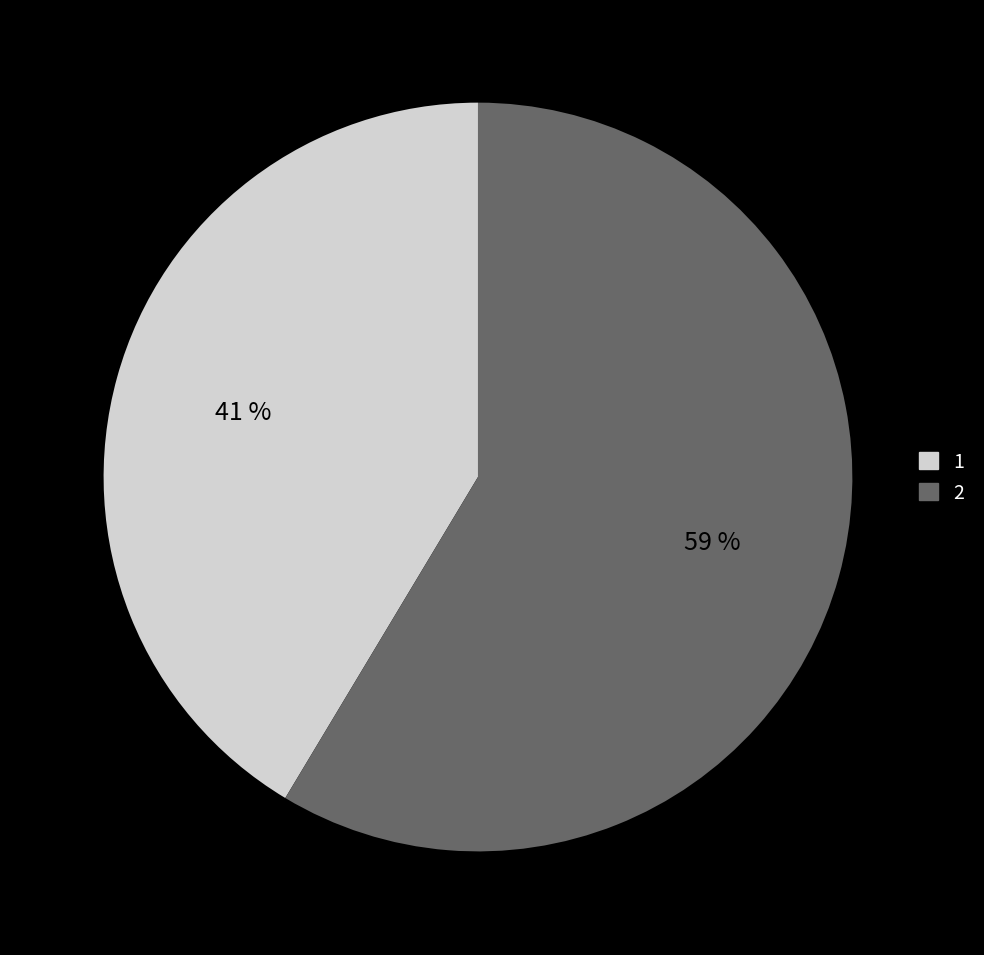

What percentage is the 1 slice, to the nearest percent?

41%